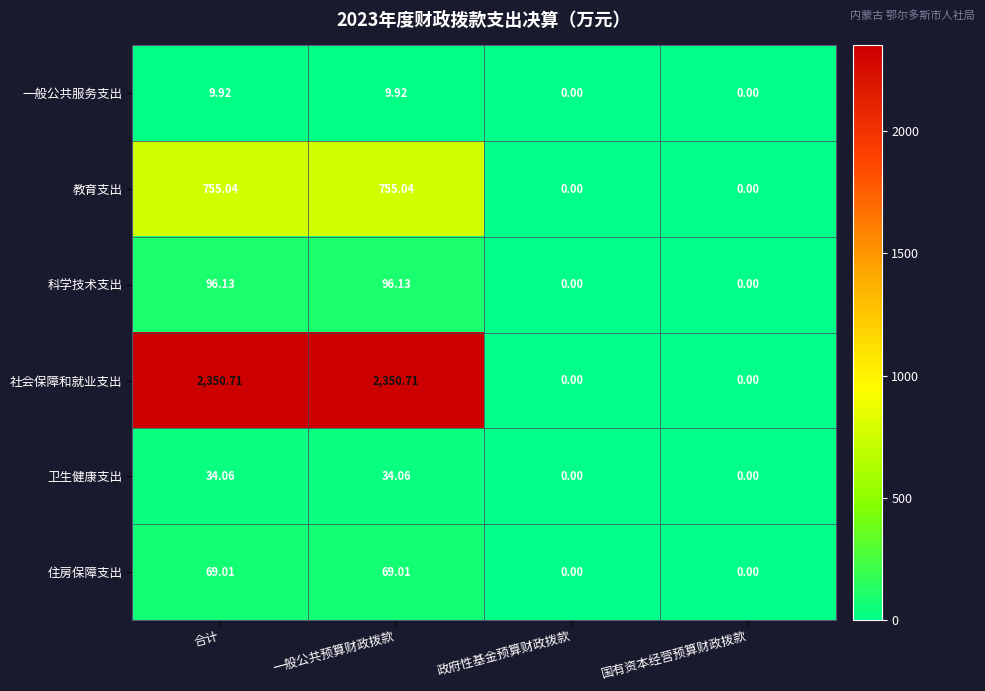

What is the maximum value shown in the chart?

2350.7